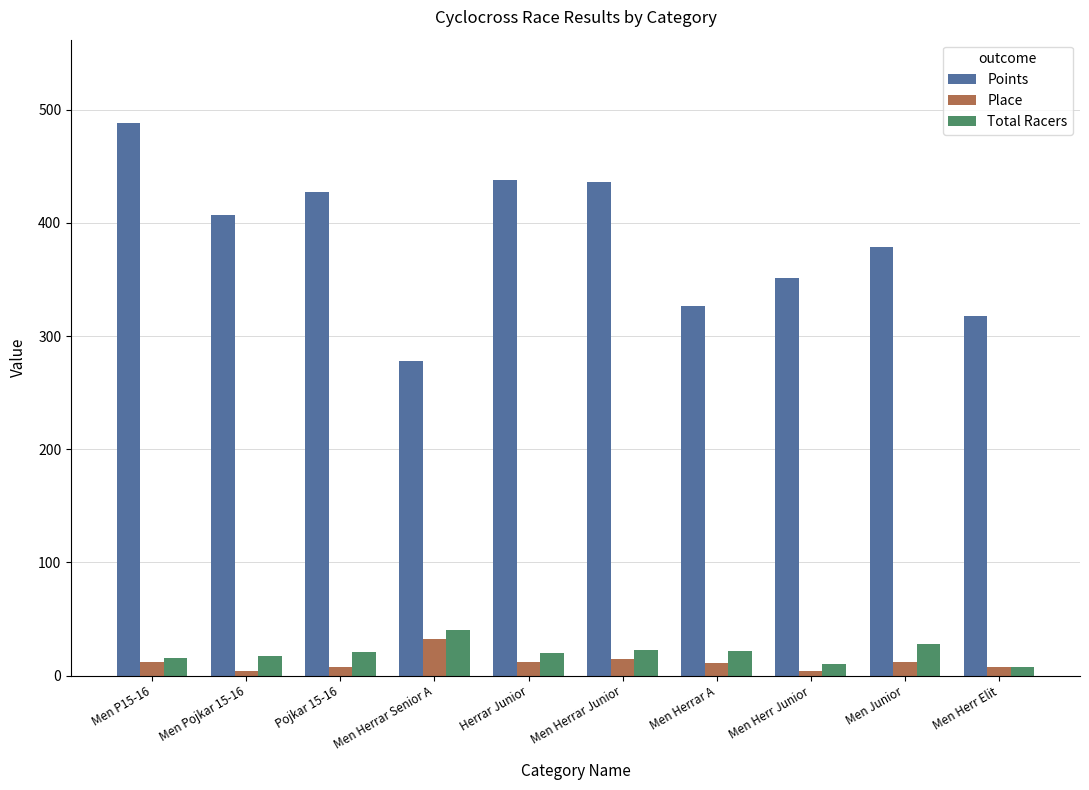

What is the difference between the highest and lowest values at Men Junior?

366.4